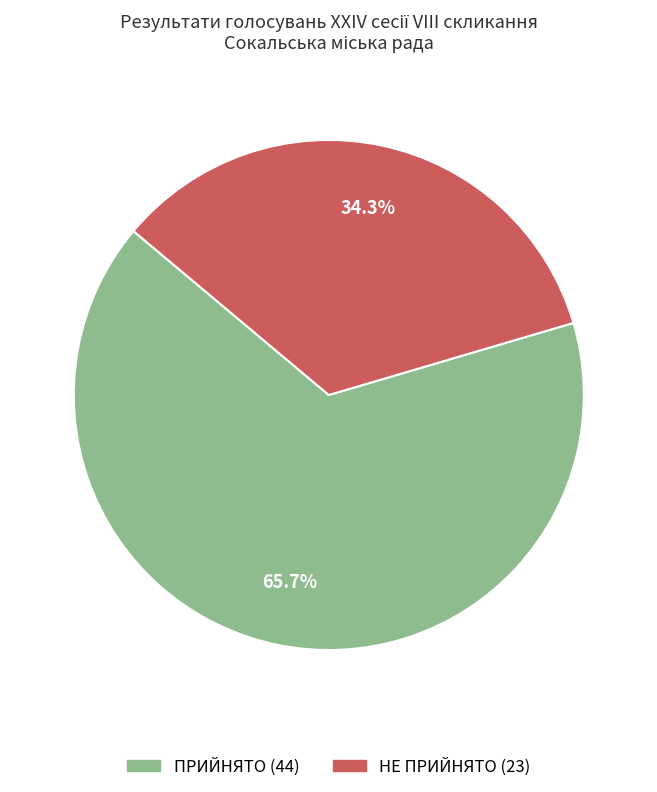

Rank the categories by value from highest to lowest.

ПРИЙНЯТО, НЕ ПРИЙНЯТО